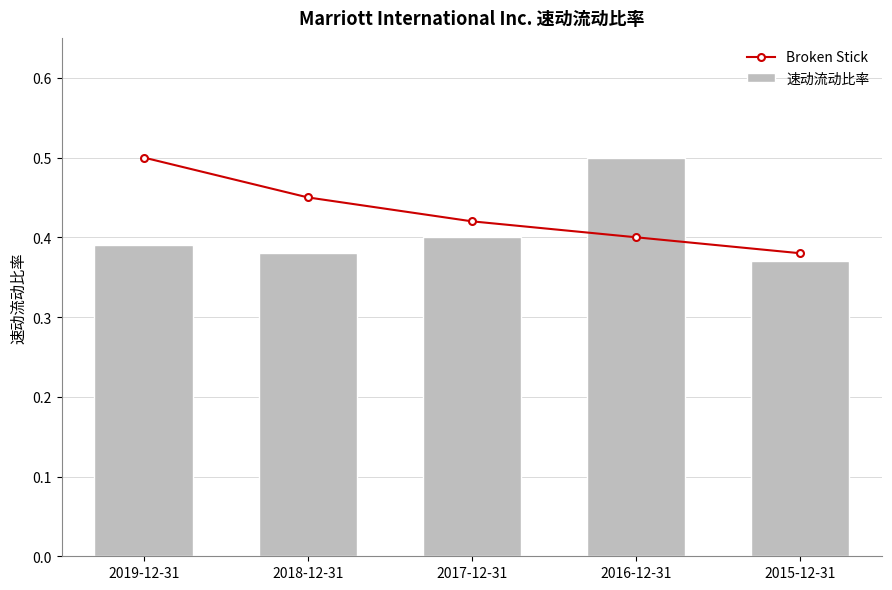

List the series in order of their peak value, lowest first.

Broken Stick, 速动流动比率